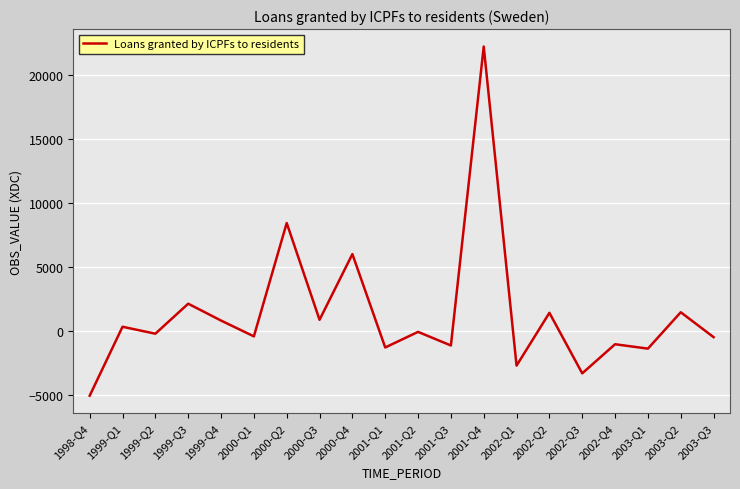

How many values exceed -63?

9